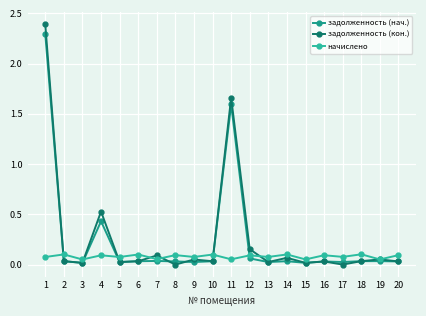

True or false: задолженность (кон.) has more than 0 interior local peaks.

True